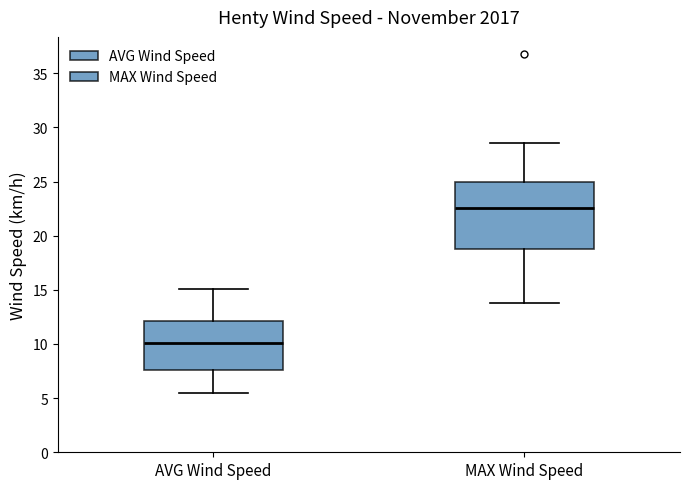

Which box is the tallest, from its lower edge to its upper edge?

MAX Wind Speed